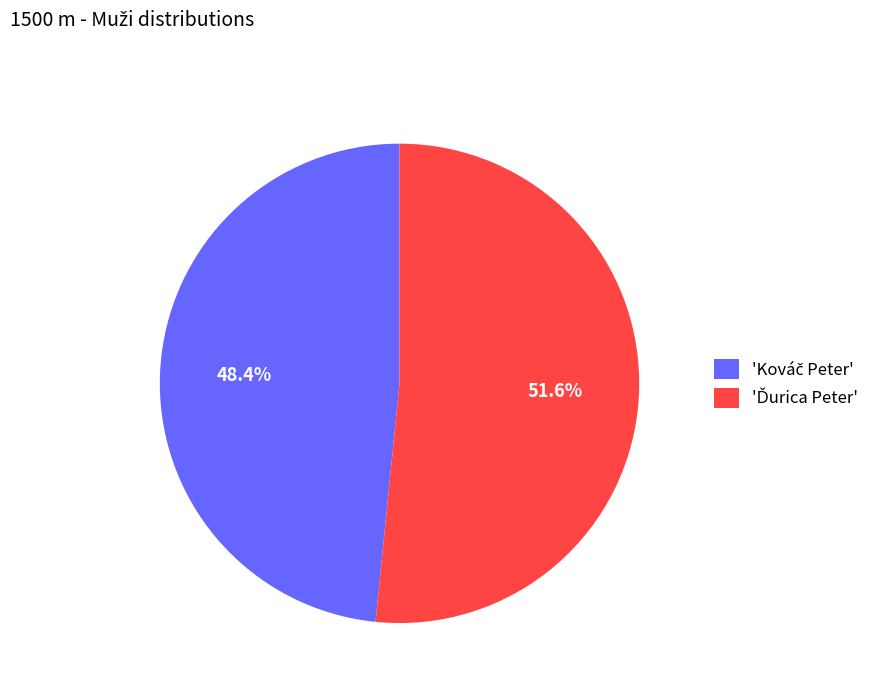

Is there a majority slice in this chart?

Yes